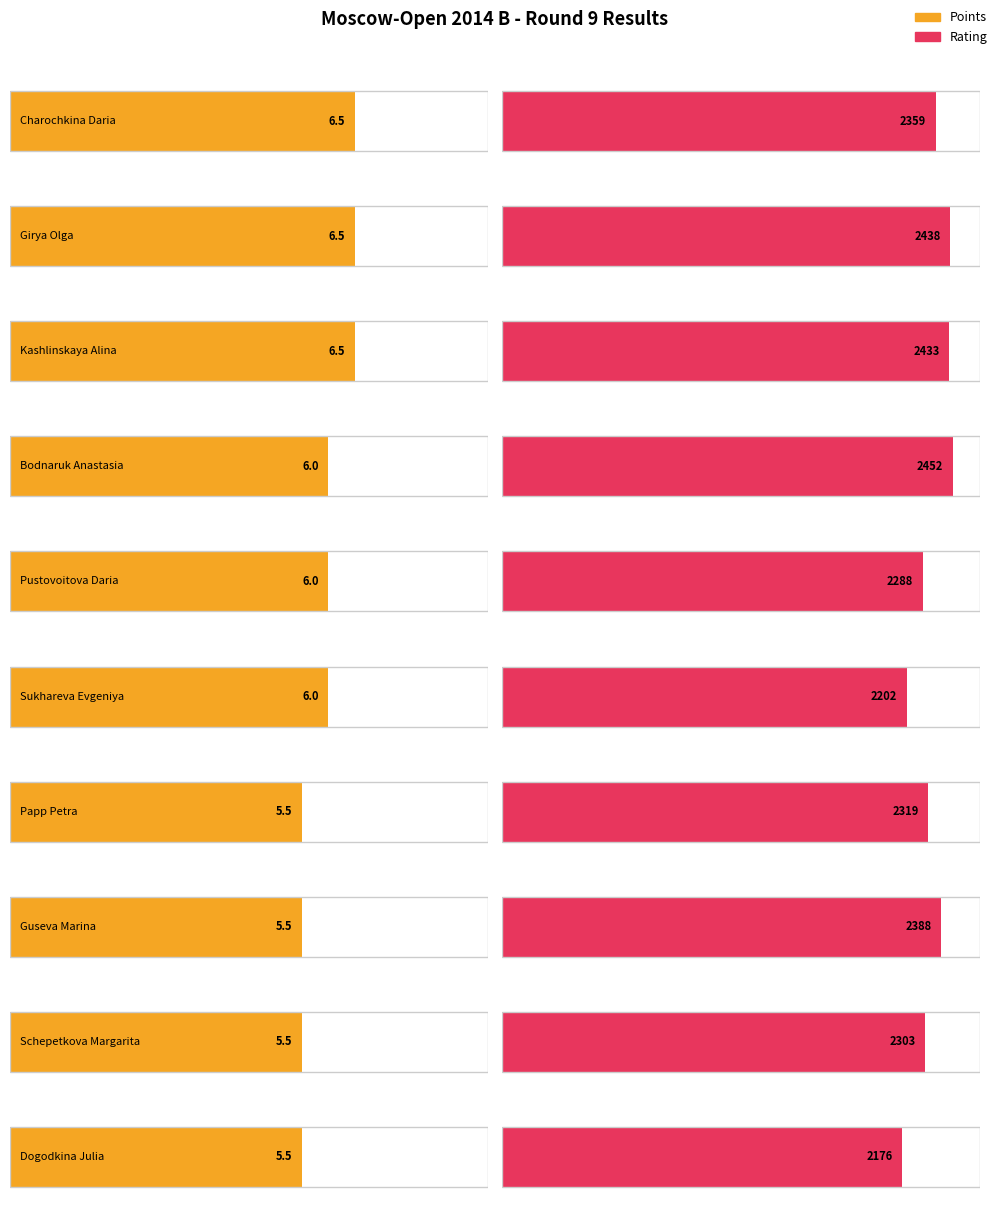

Where is Points nearest to the value 6?

Bodnaruk Anastasia